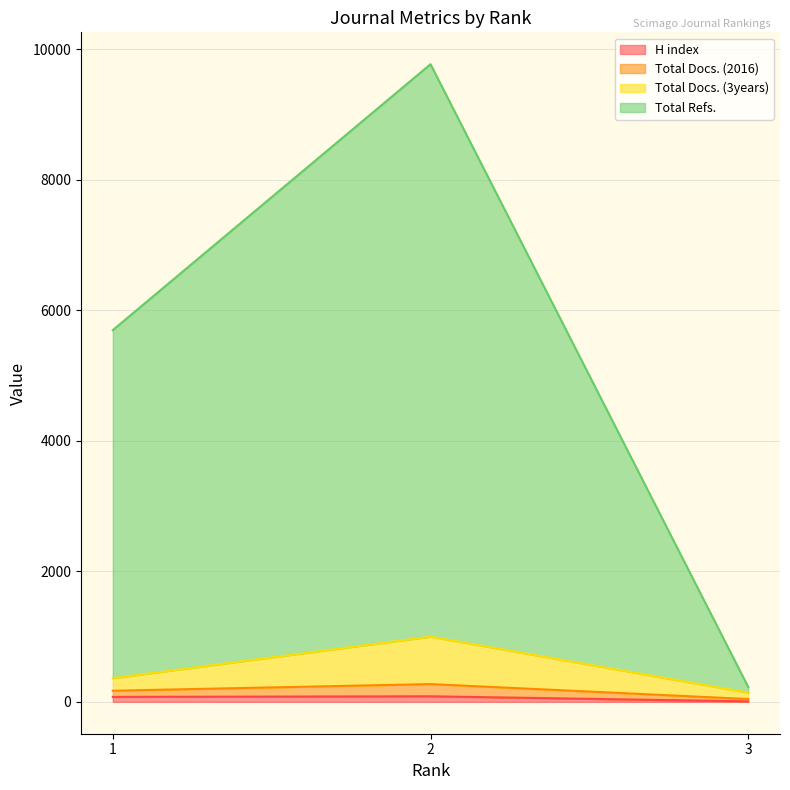

The value of Total Docs. (2016) at 2 is 1583. True or false?

False